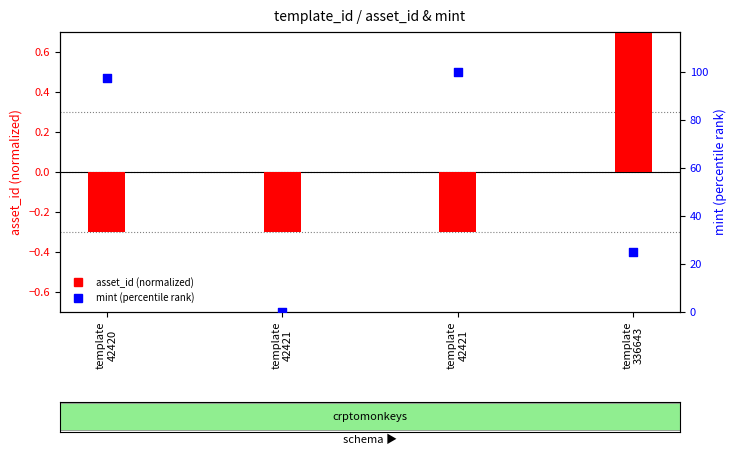

Which series contains the highest Y value?

mint (percentile)